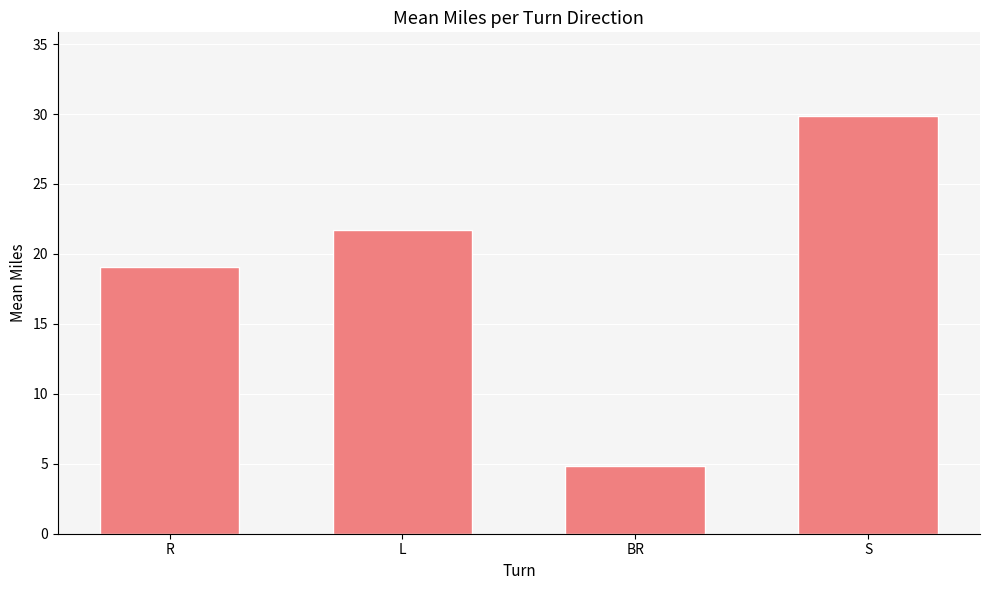

What is the average value?

18.9